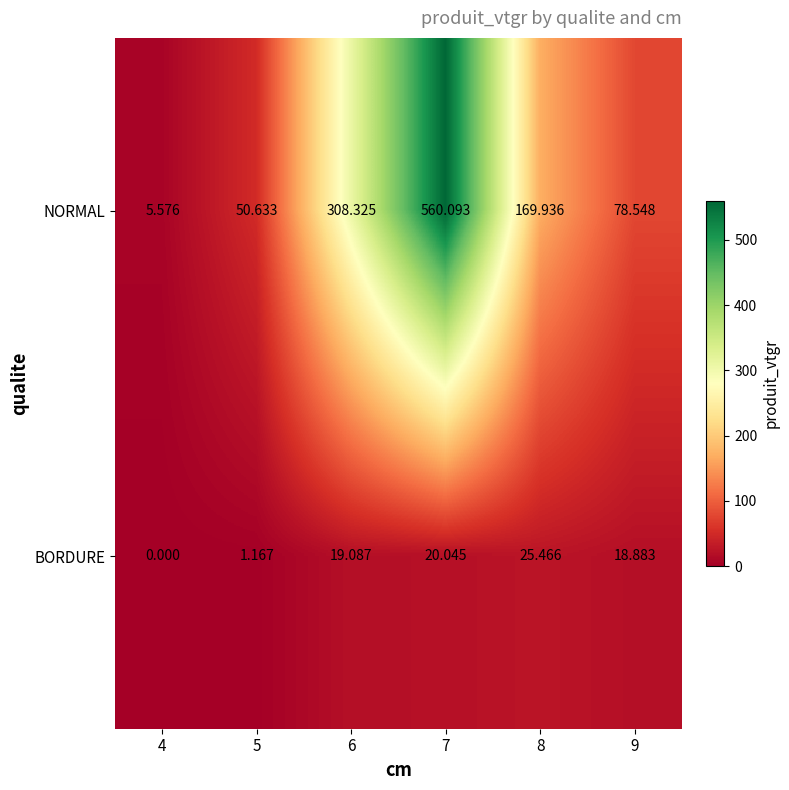

Between 8 and 9, which series saw the biggest shift?

NORMAL